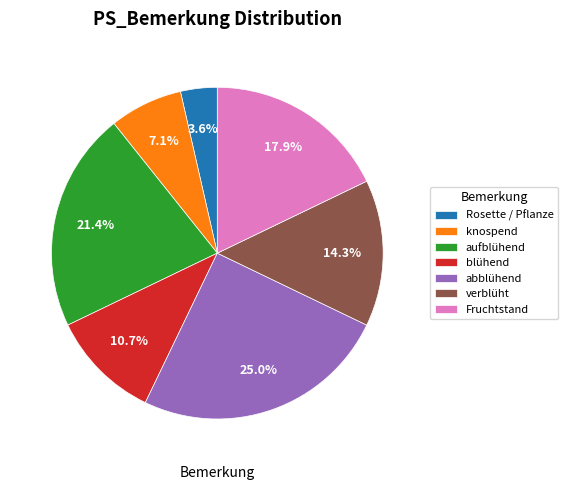

Is it true that Rosette / Pflanze is 4% of the pie?

True